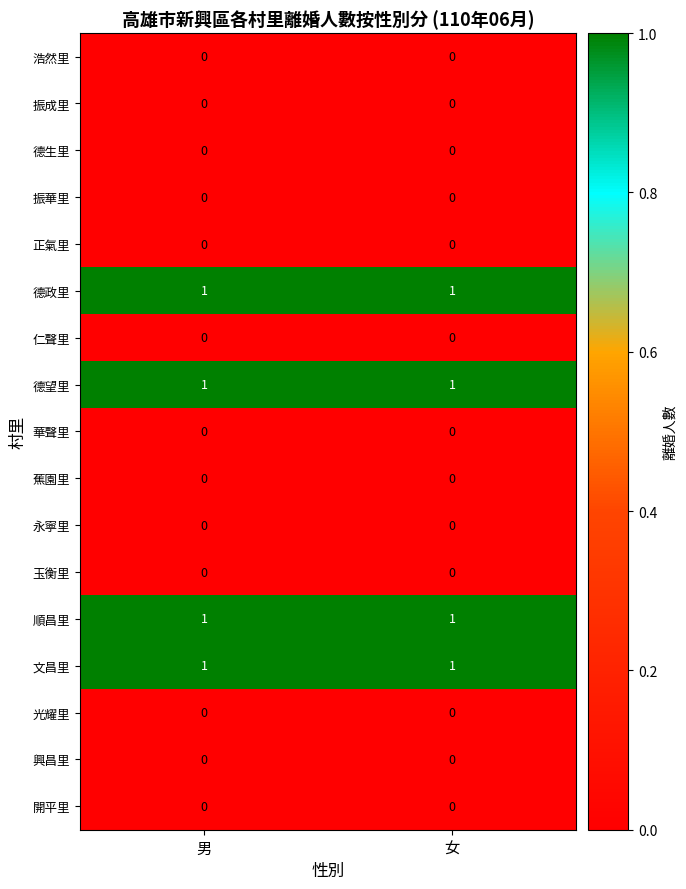

At how many categories does at least one series exceed 0?

2